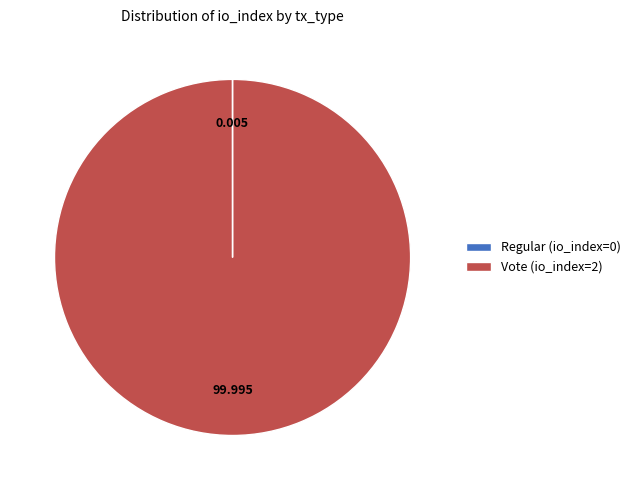

Which category accounts for the majority?

Vote (io_index=2)